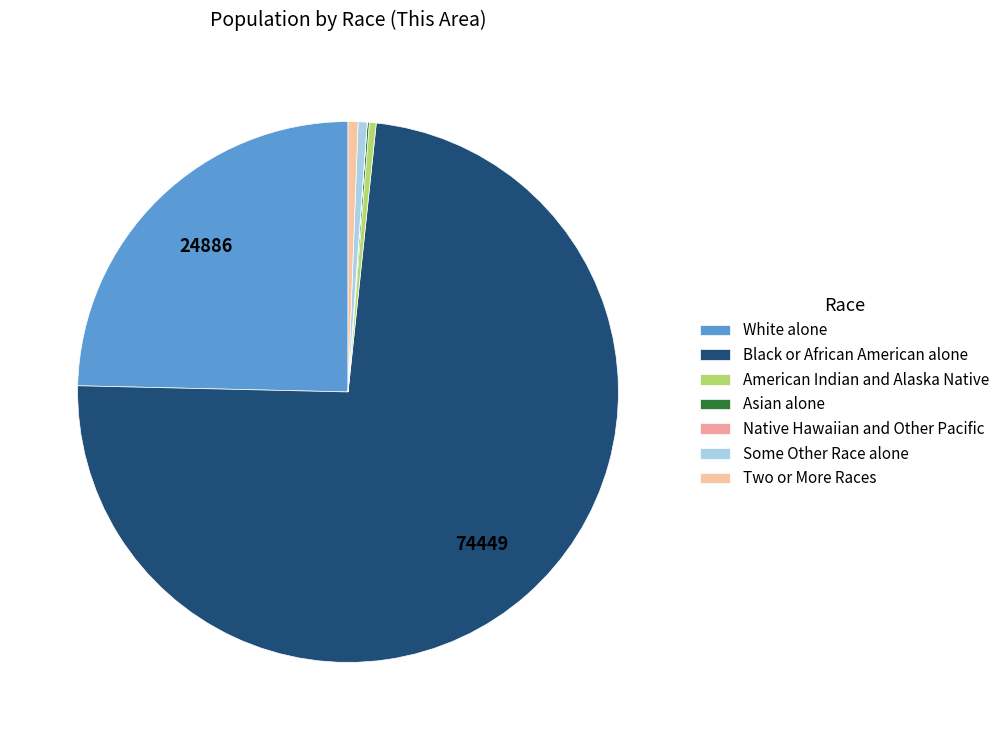

How many segments does this pie chart have?

7